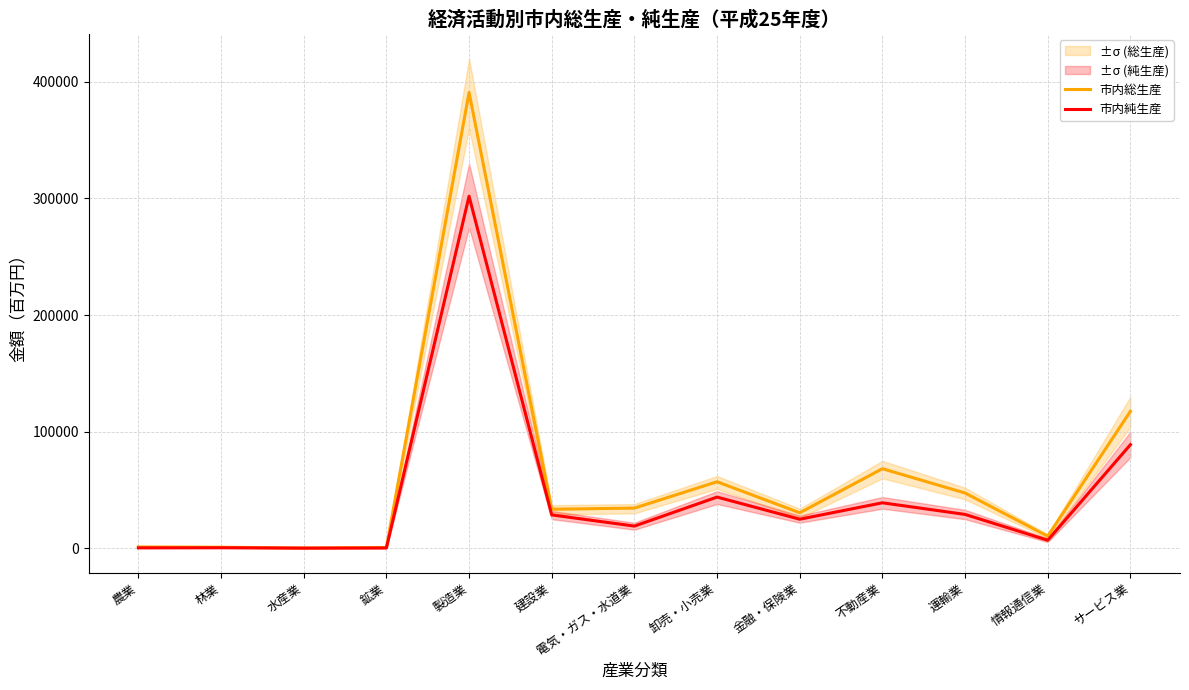

True or false: 市内純生産 has a value of 4739 at 電気・ガス・水道業.

False